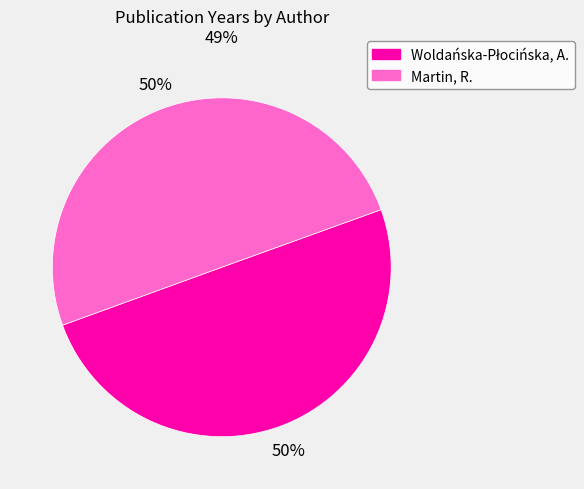

What percentage is the Martin, R. slice, to the nearest percent?

50%